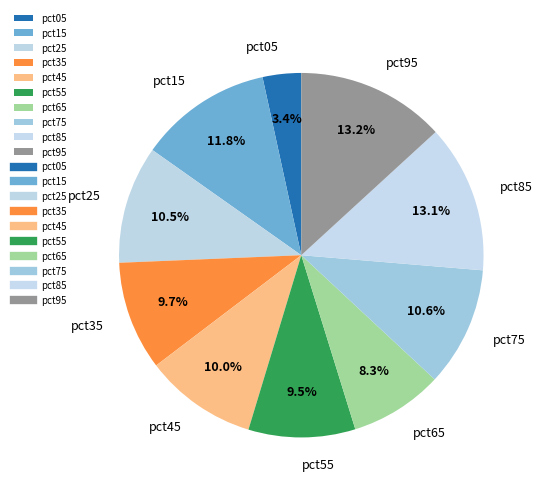

Combined, do pct35 and pct95 account for over 50%?

No